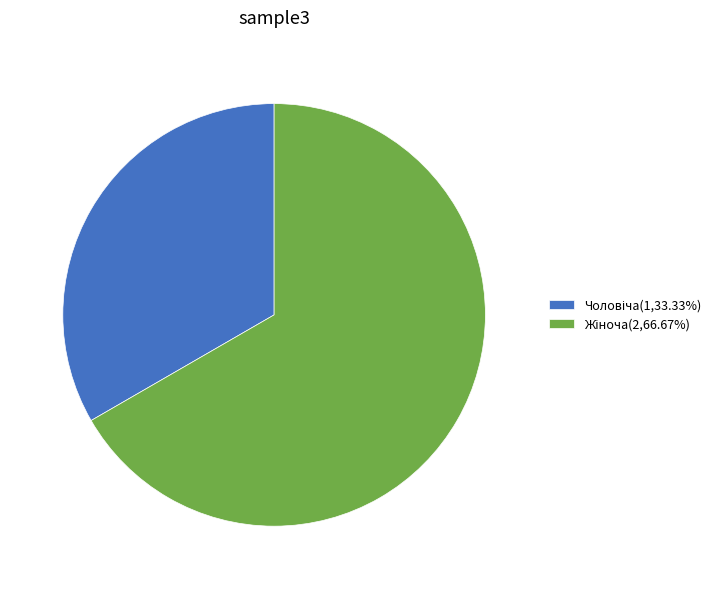

Is there any slice that represents more than half of the pie?

Yes